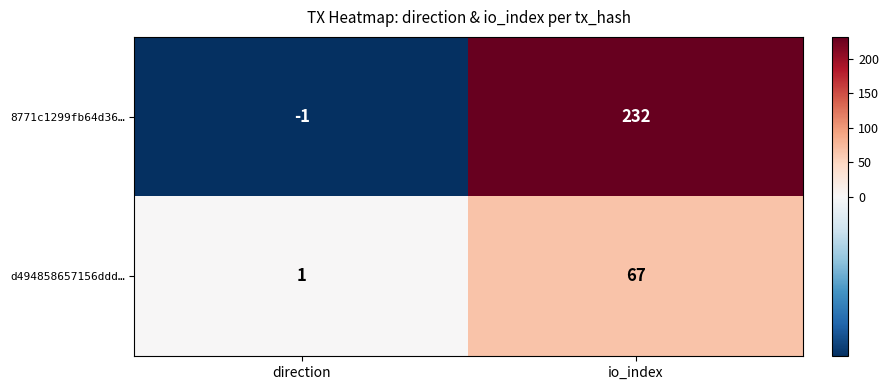

Where is 8771c1299fb64d36… nearest to the value 115?

direction